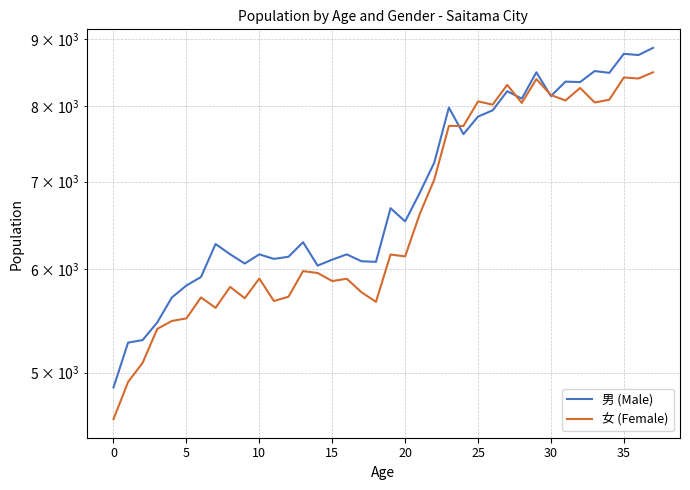

The 女 (Female) series shows 5900 at 16. True or false?

True